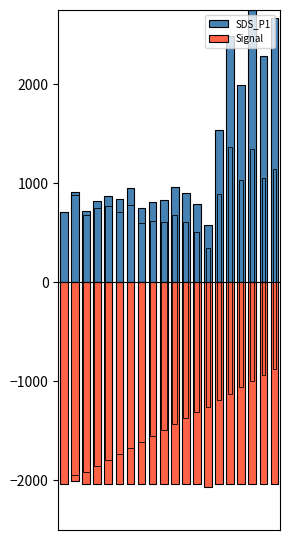

How many data points in Signal are less than -2040?

1